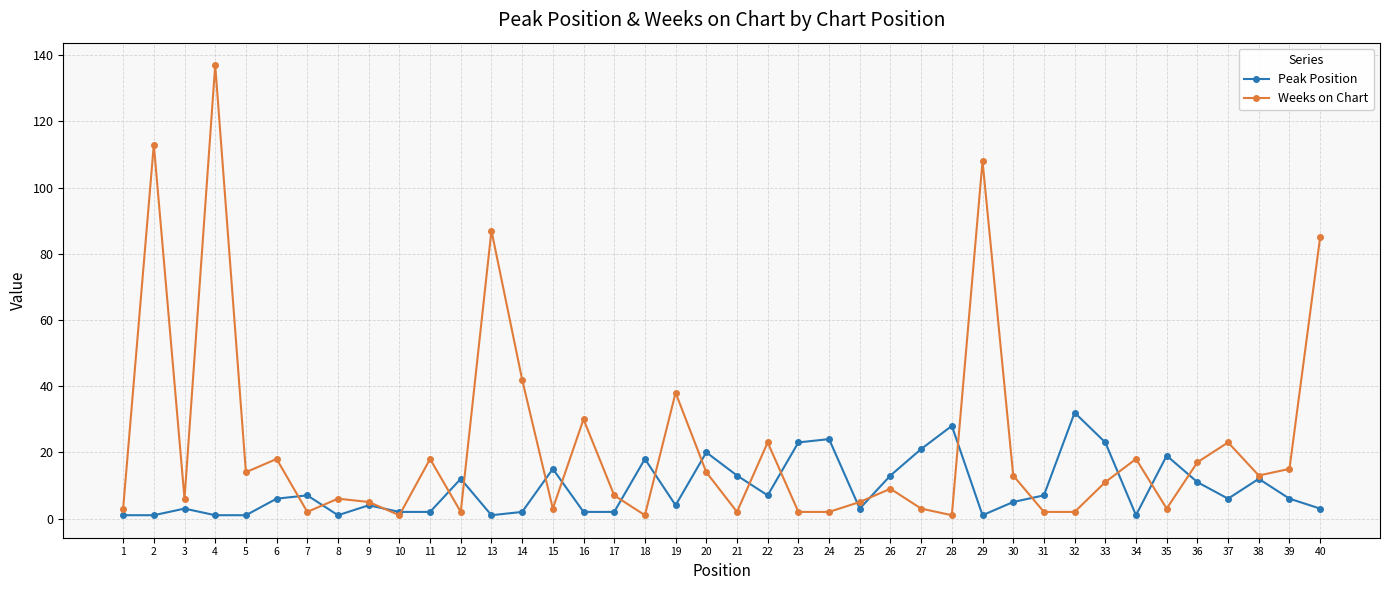

How many lines are shown in the chart?

2